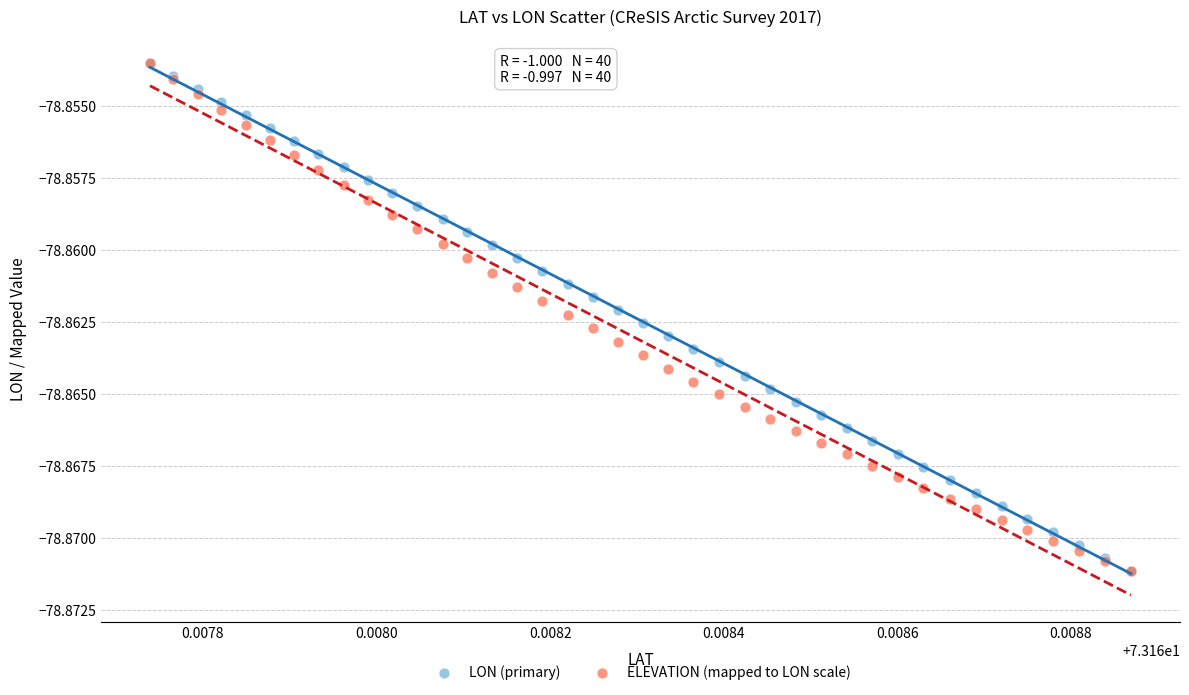

What are all the series names shown in the legend?

LON (primary), ELEVATION (mapped to LON scale)